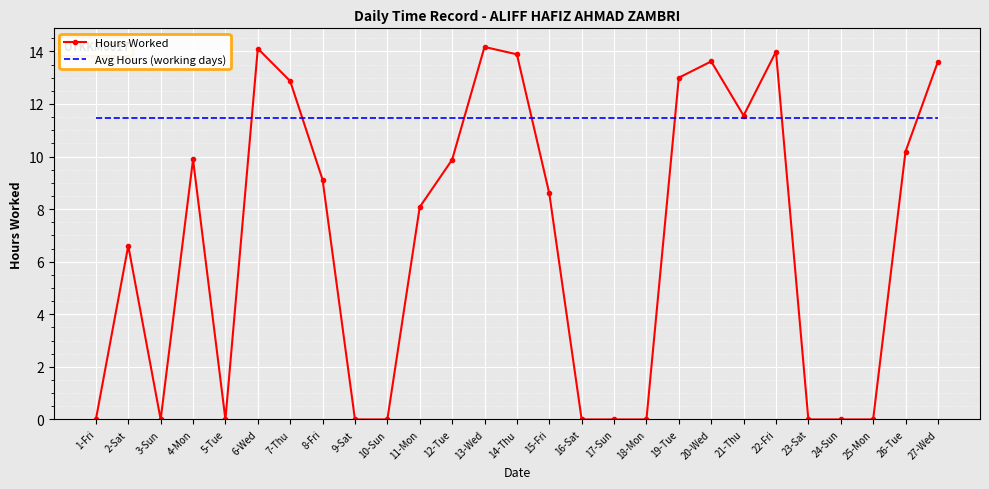

What is the maximum value shown in the chart?

14.2